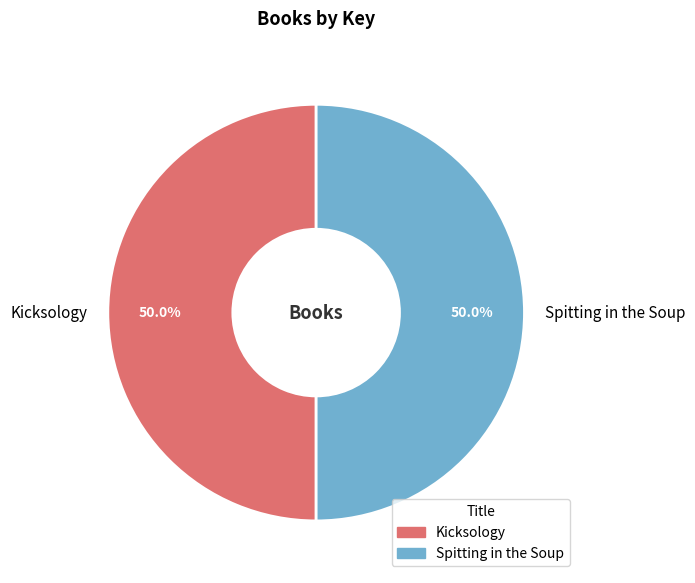

To the nearest percent, what is the combined percentage of Spitting in the Soup and Kicksology?

100%